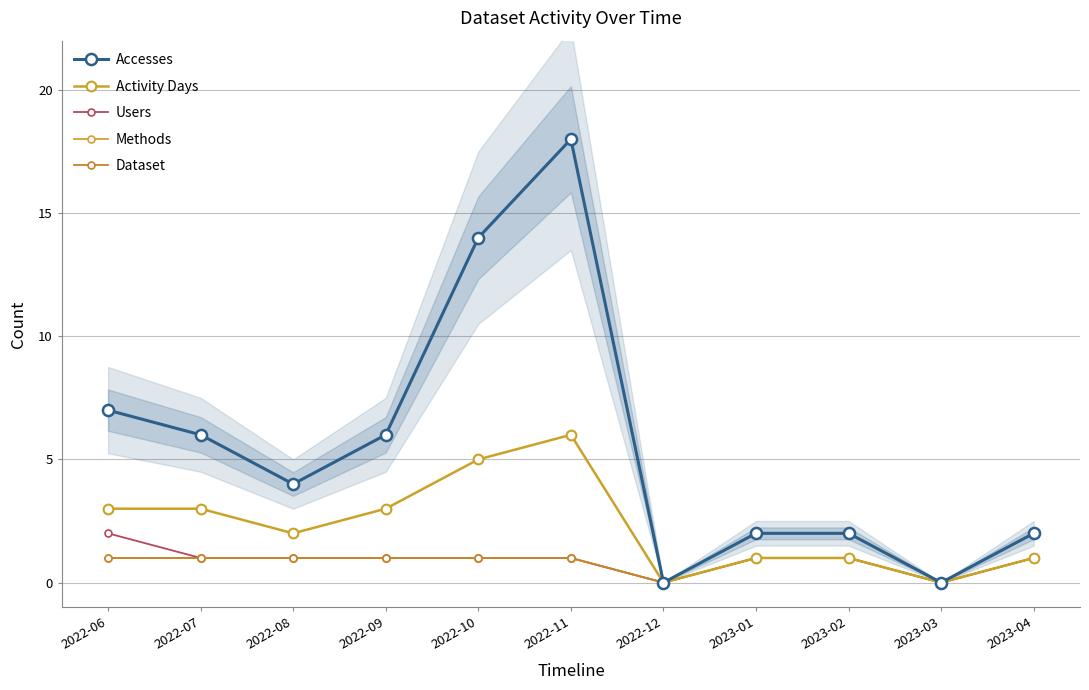

At which label does Methods reach its peak?

2022-06